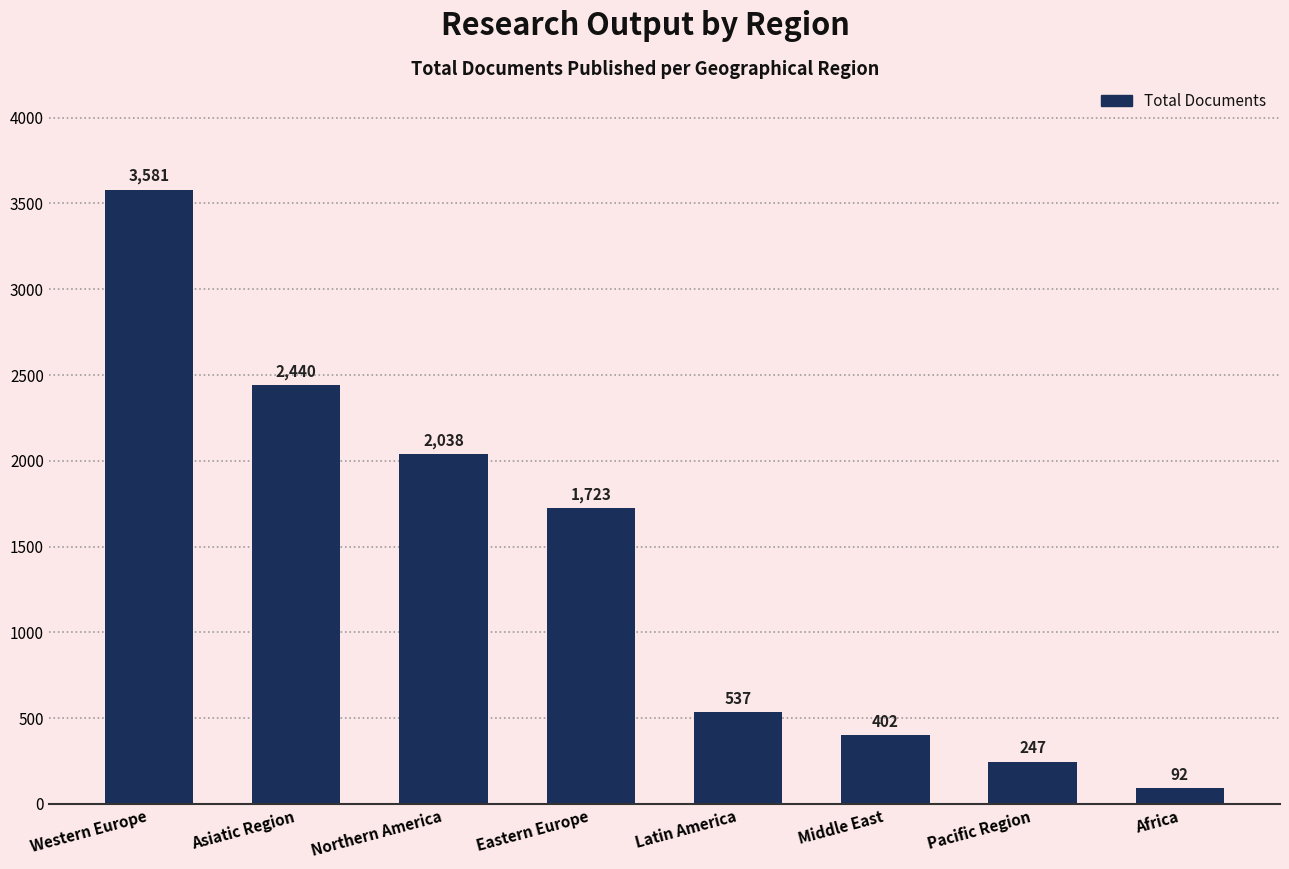

The chart shows a value of 247 at Pacific Region. True or false?

True